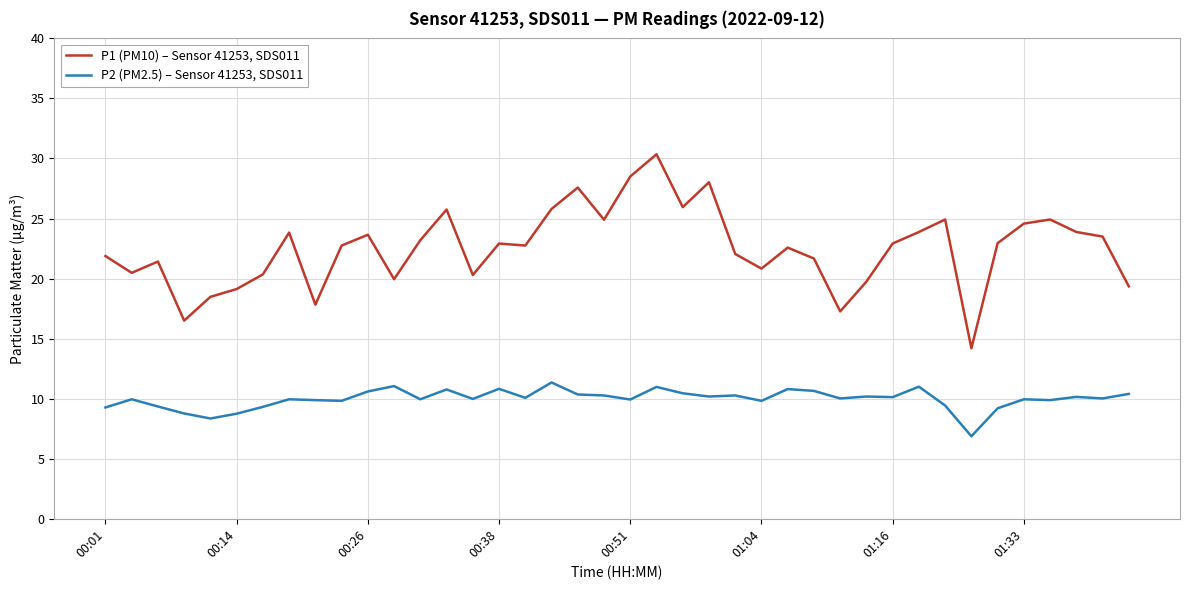

Which series has the largest total across all categories?

P1 (PM10) – Sensor 41253, SDS011